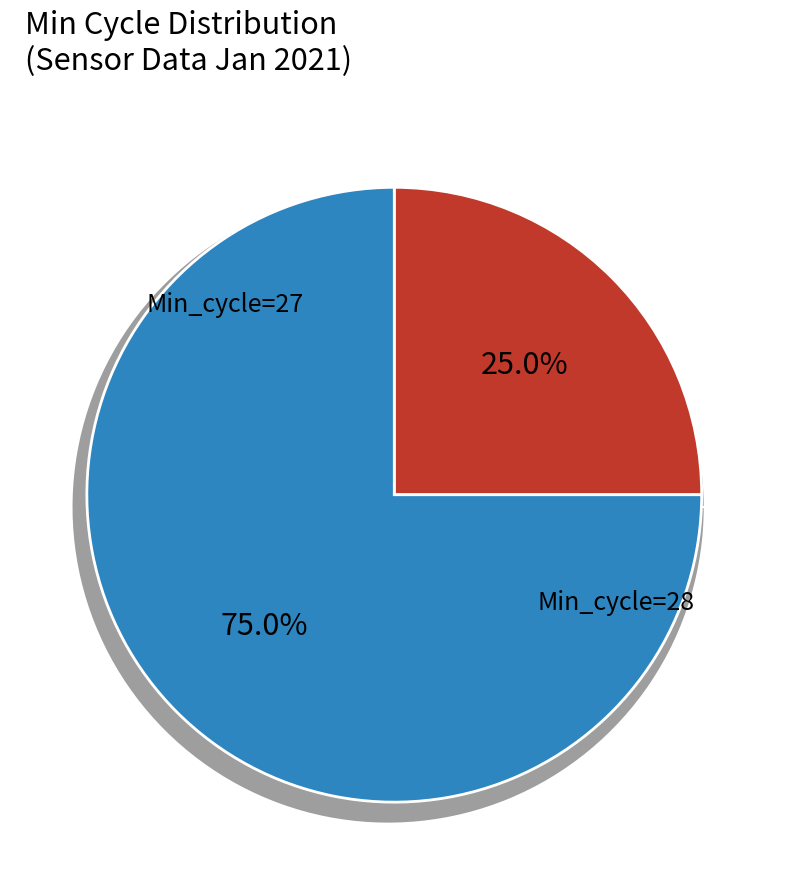

Count the number of slices in the pie.

2